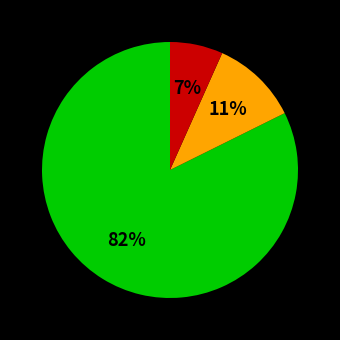

Is there a majority slice in this chart?

Yes